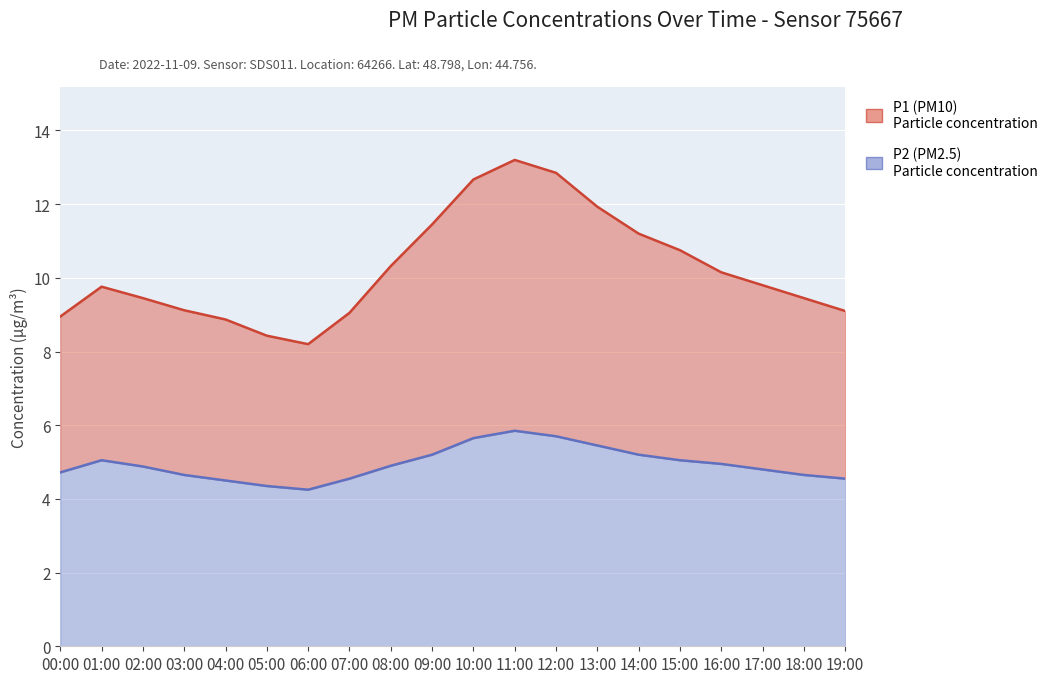

Reading left to right, list all the values displayed in this chart.

P1: 8.9	9.8	9.4	9.1	8.9	8.4	8.2	9.1	10.3	11.4	12.7	13.2	12.8	11.9	11.2	10.8	10.2	9.8	9.4	9.1
P2: 4.7	5.0	4.9	4.7	4.5	4.3	4.2	4.5	4.9	5.2	5.7	5.8	5.7	5.5	5.2	5.0	5.0	4.8	4.7	4.5